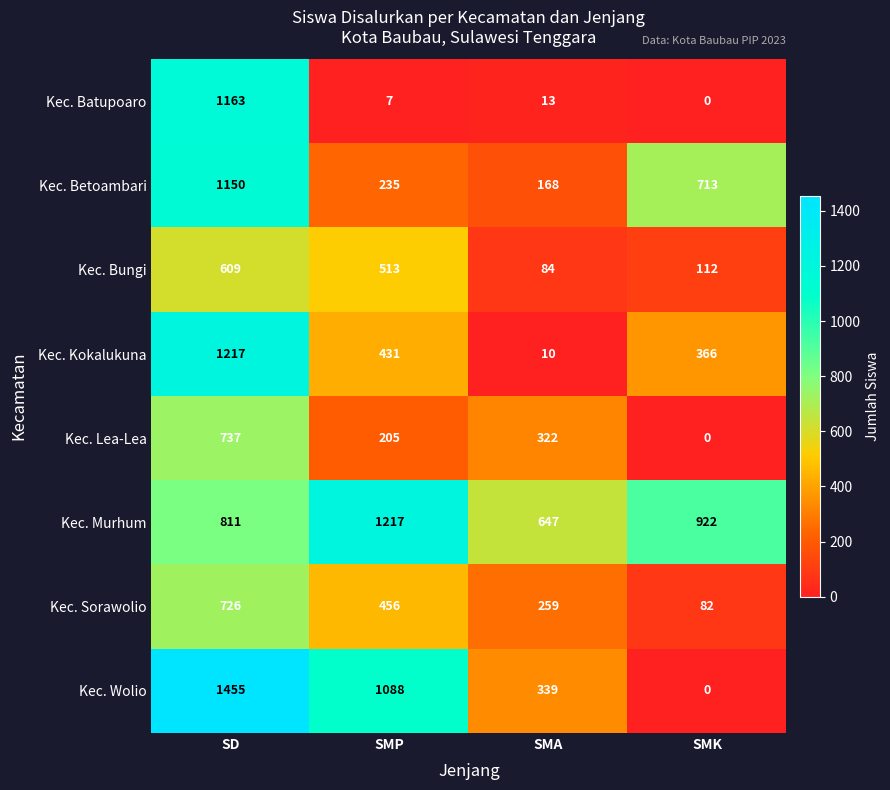

How many series are shown in this chart?

8